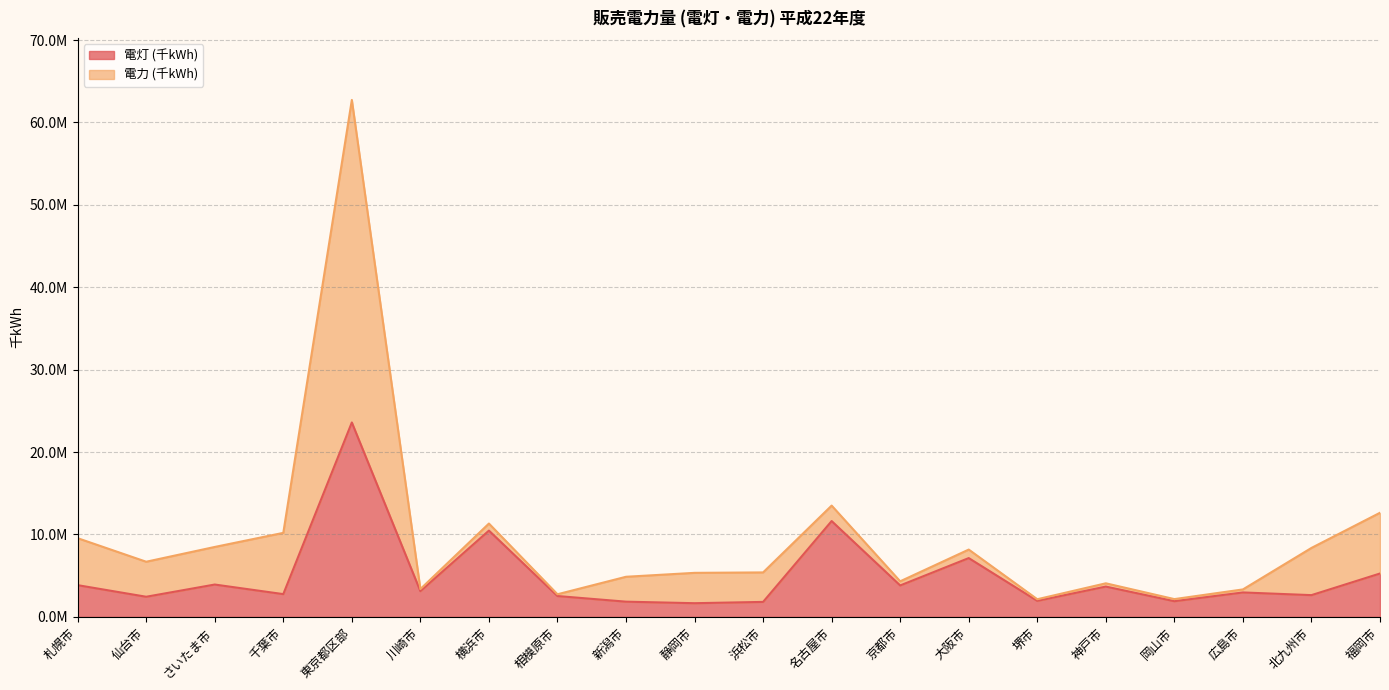

At which label is the value closest to 12627719?

名古屋市